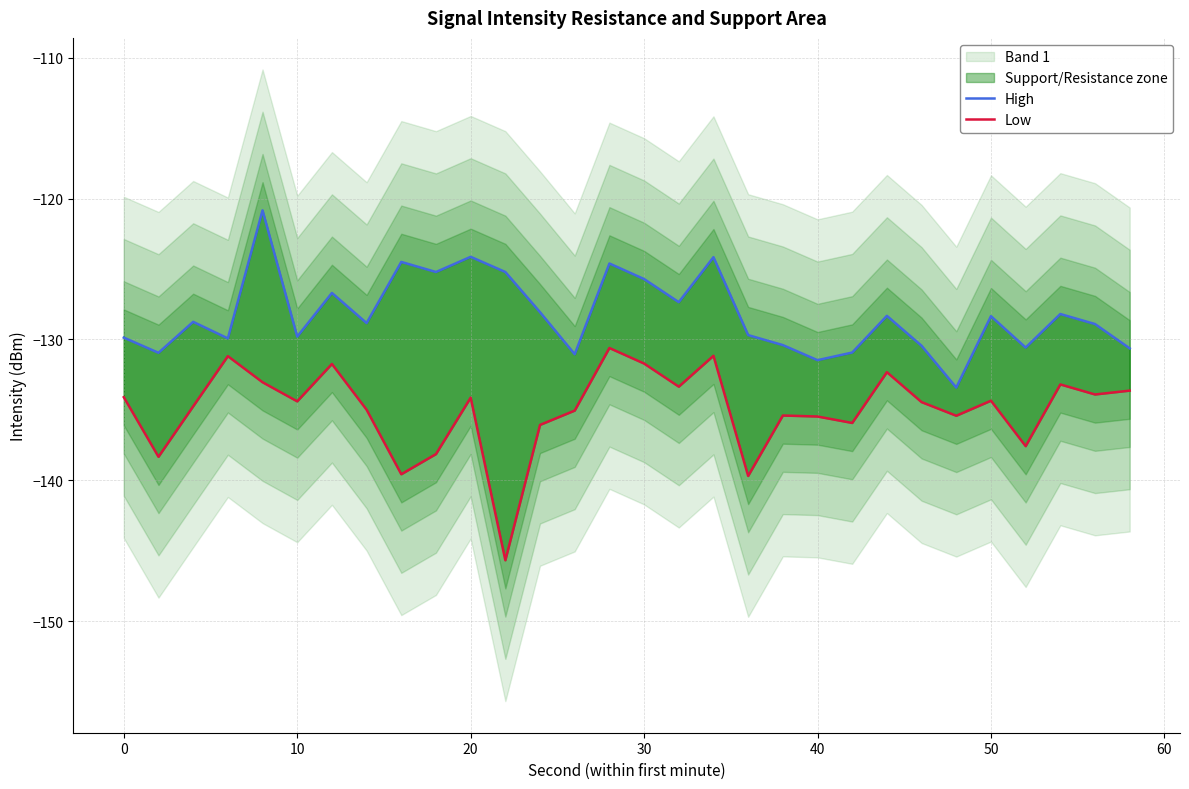

True or false: Low and High intersect in this chart.

False